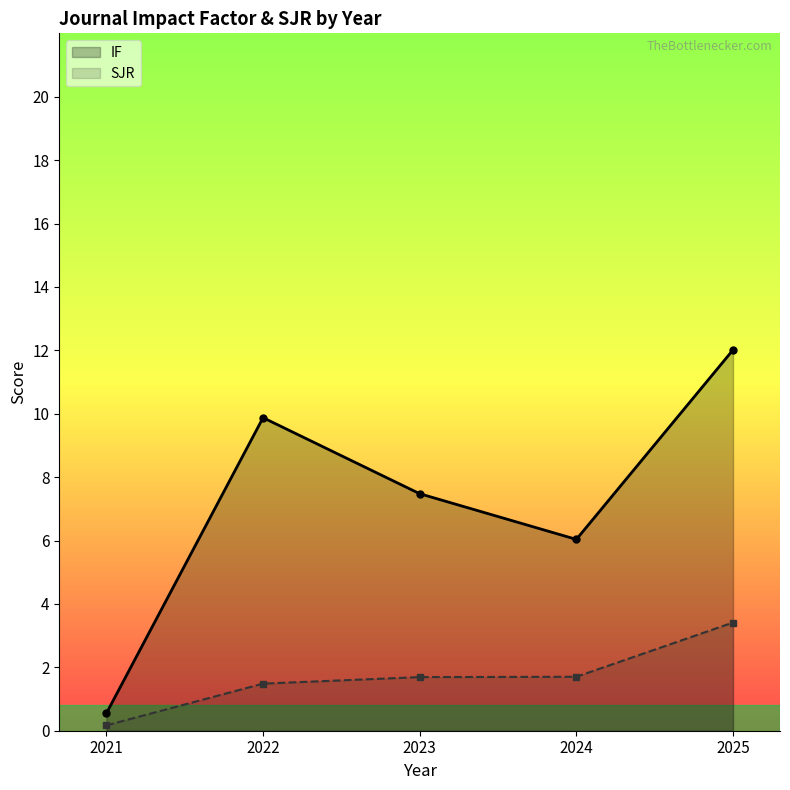

What are all the series names shown in the legend?

IF, SJR